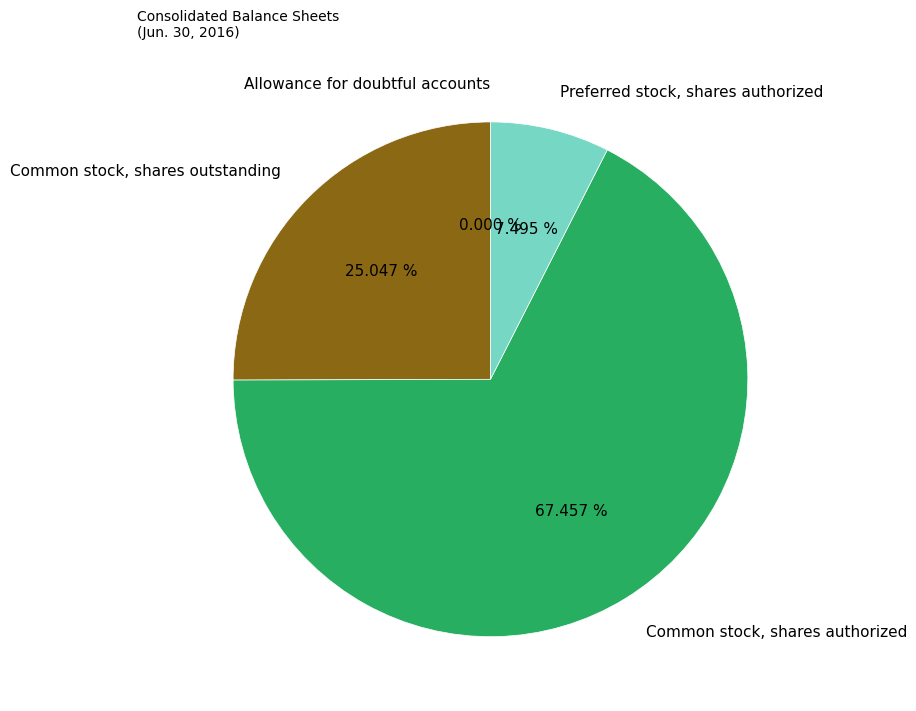

Which has a higher value, Preferred stock, shares authorized or Common stock, shares authorized?

Common stock, shares authorized